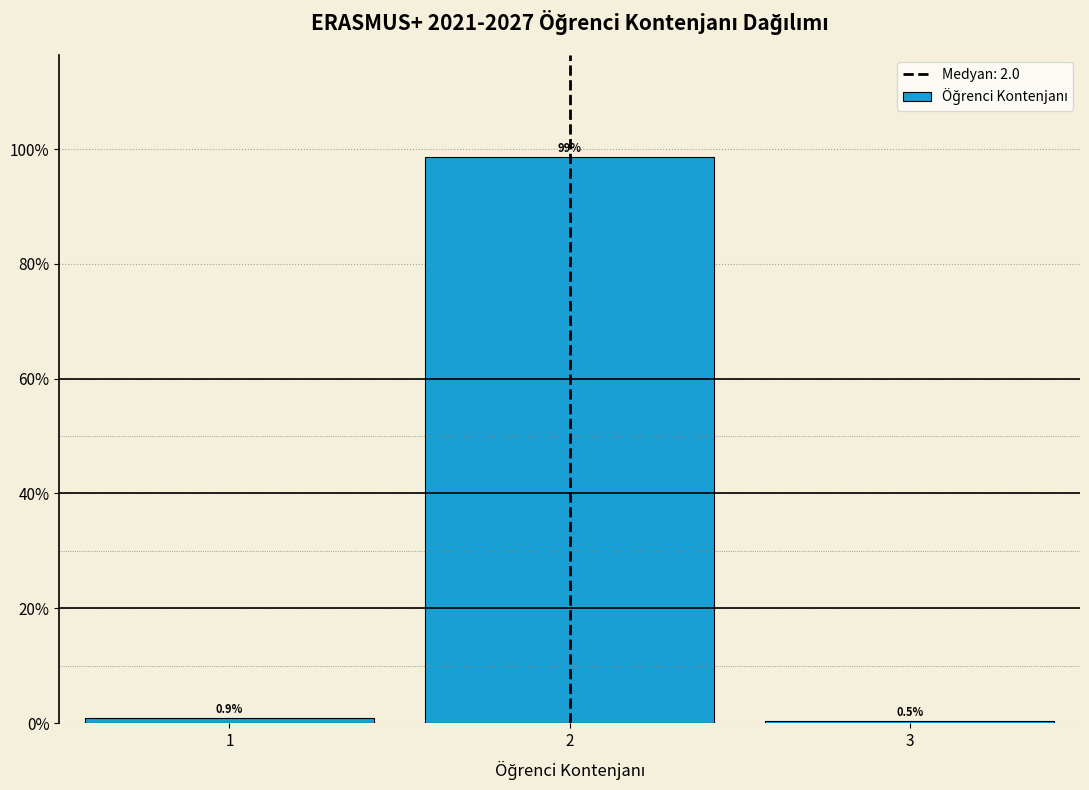

Reading left to right, list every bar in this chart as the range it spans on the x-axis followed by its height.

0.5 to 1.5: 0.9
1.5 to 2.5: 98.6
2.5 to 3.5: 0.5